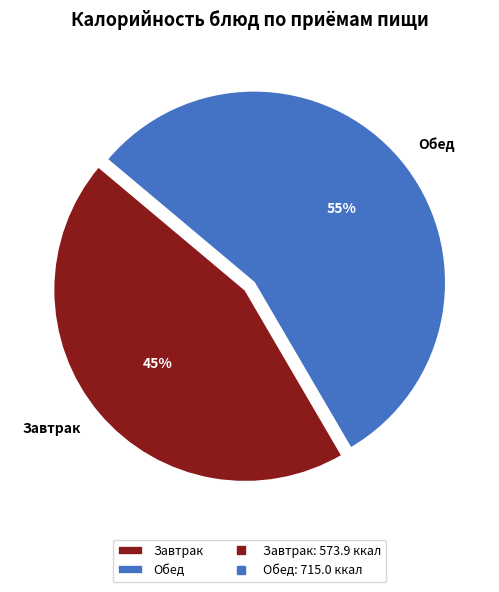

To the nearest percent, what is the average slice percentage?

50%